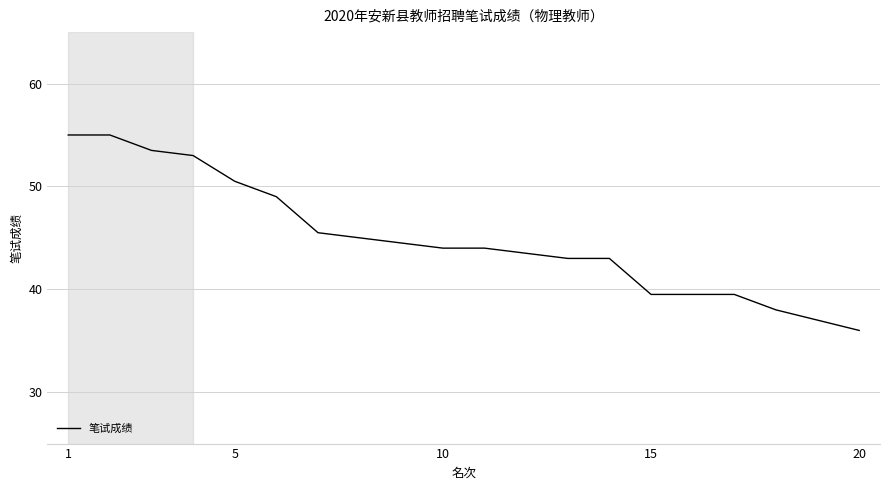

What is the smallest value displayed?

36.0